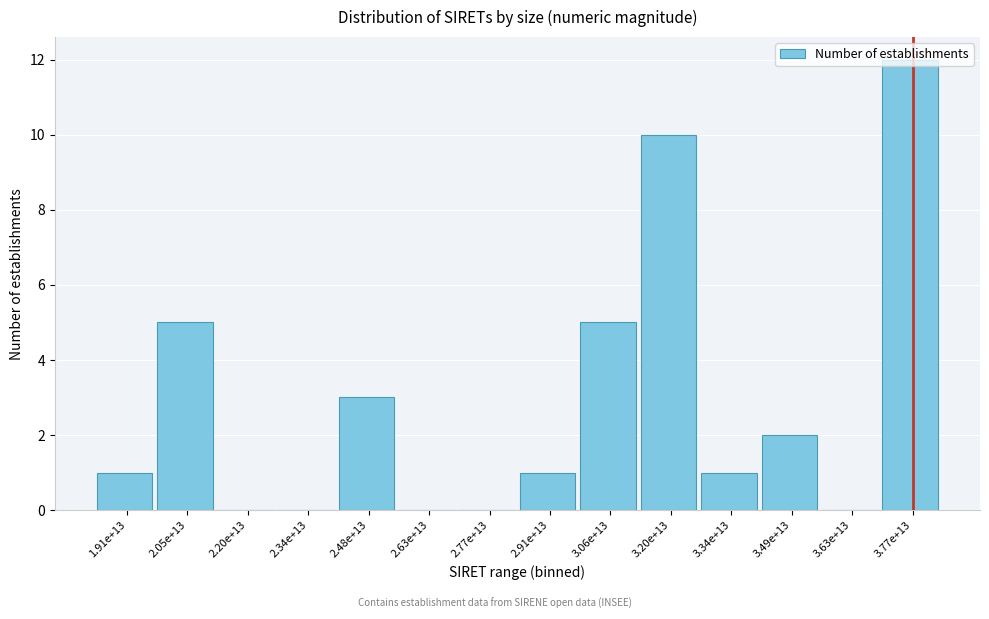

Which label corresponds to the largest value in the chart?

3.77e+13